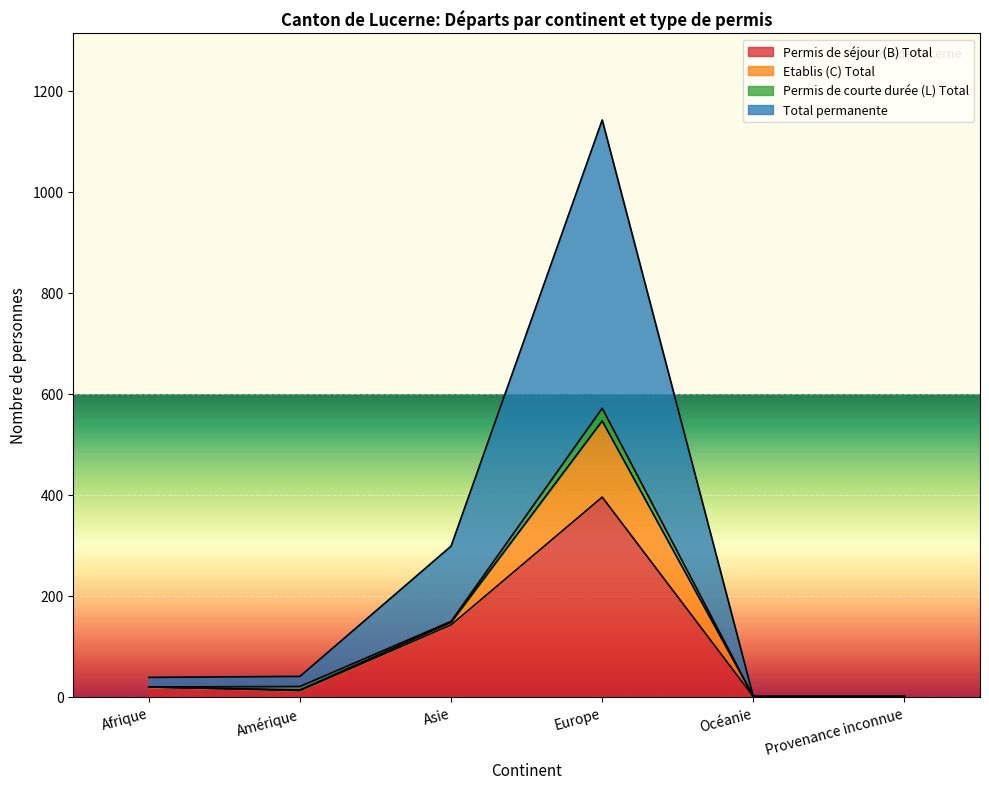

Which series has the largest total across all categories?

Total permanente